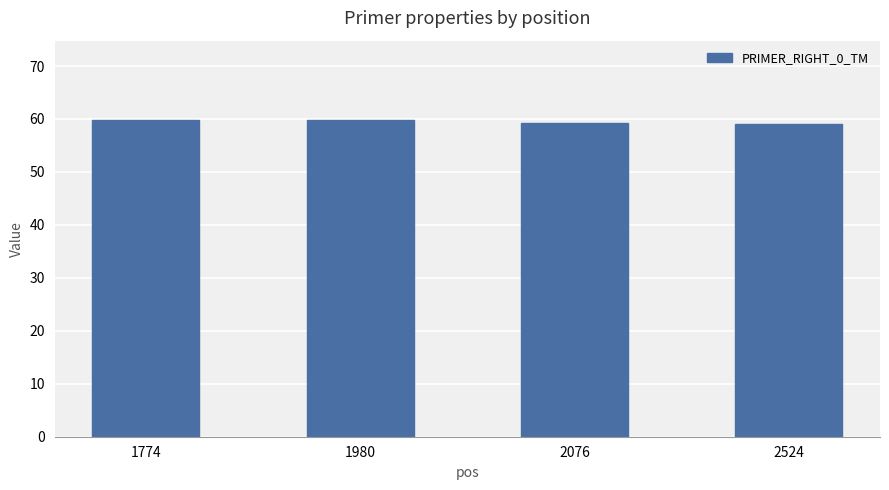

Count the number of categories in the chart.

4